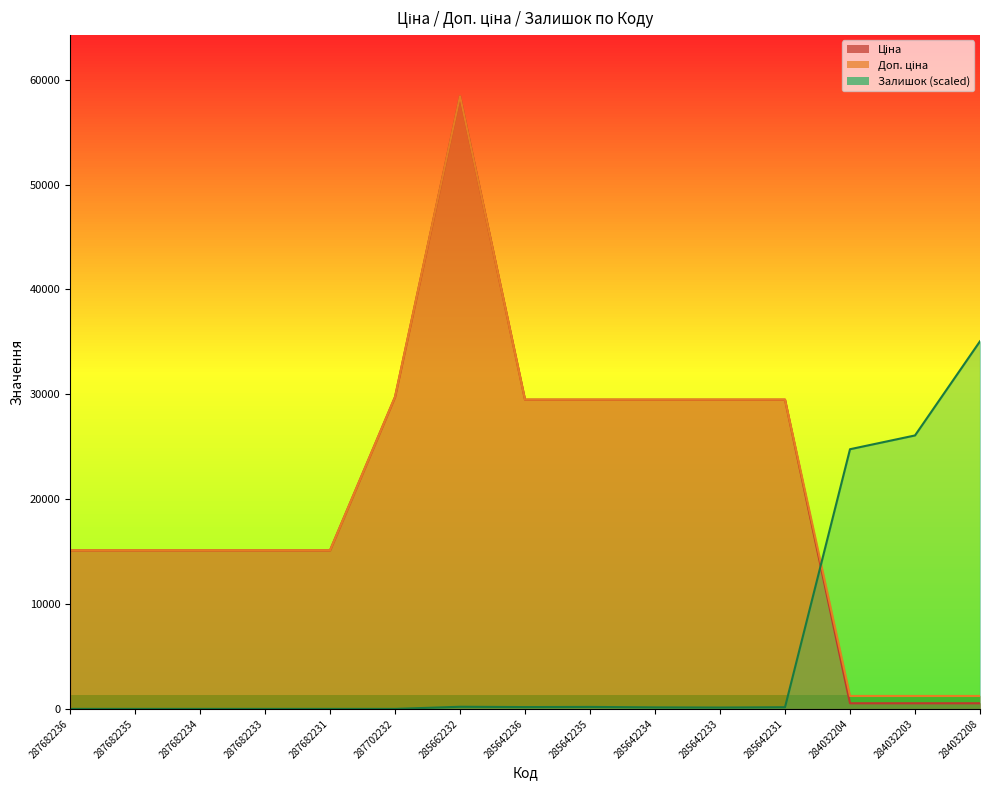

How many values in Залишок are above zero?

9